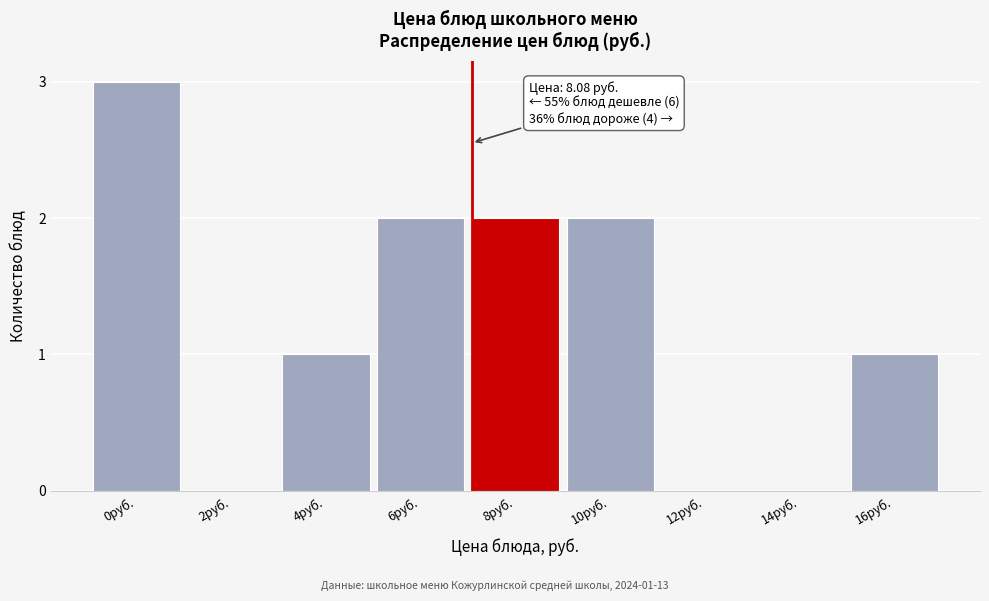

Reading left to right, list all the values displayed in this chart.

0руб.=3	2руб.=0	4руб.=1	6руб.=2	8руб.=2	10руб.=2	12руб.=0	14руб.=0	16руб.=1